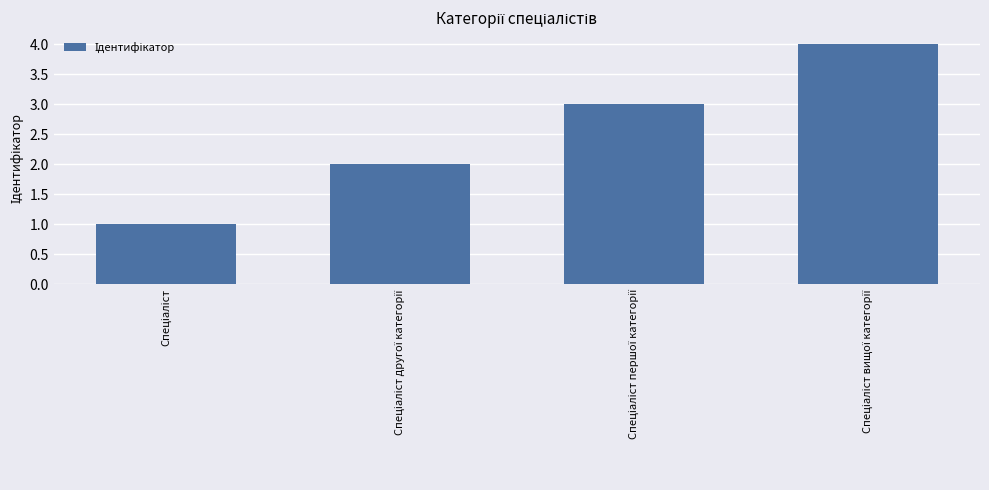

Does the chart contain any negative values?

No